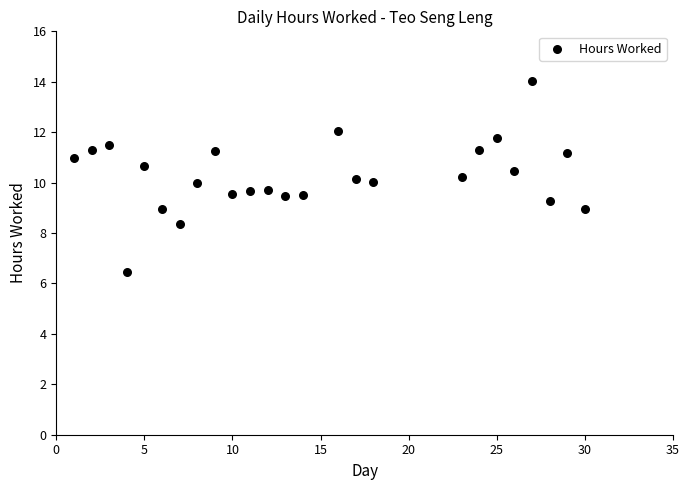

What is the range of Y values (max minus min)?

7.6